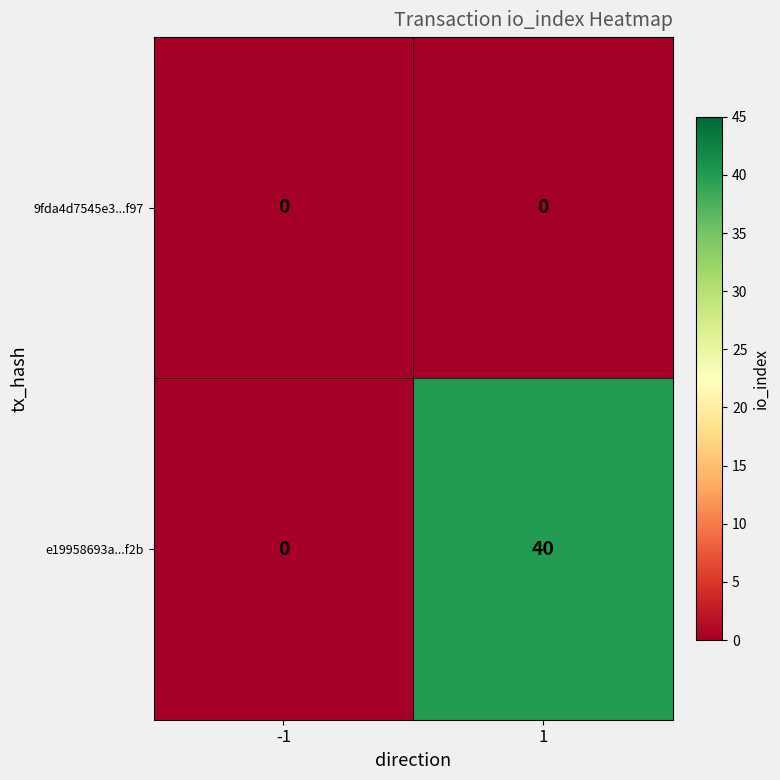

What is the sum of the e19958693a...f2b values at -1 and 1?

40